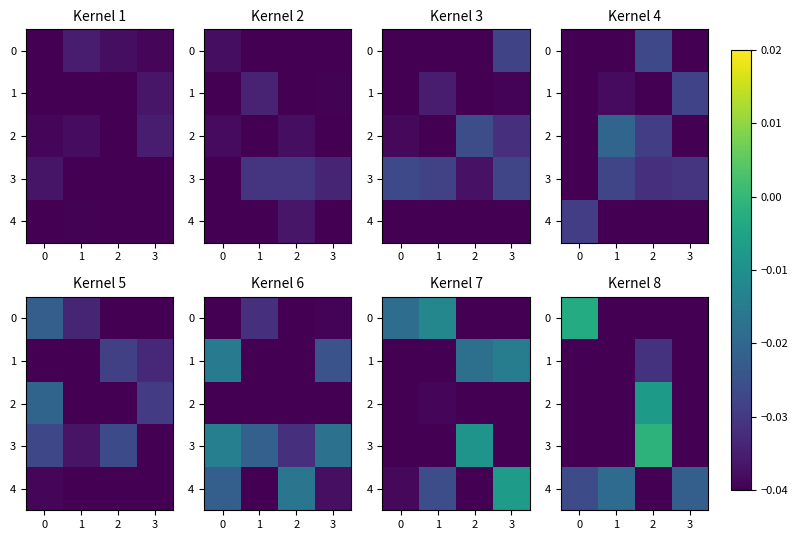

At which label does 3 reach its peak?

2